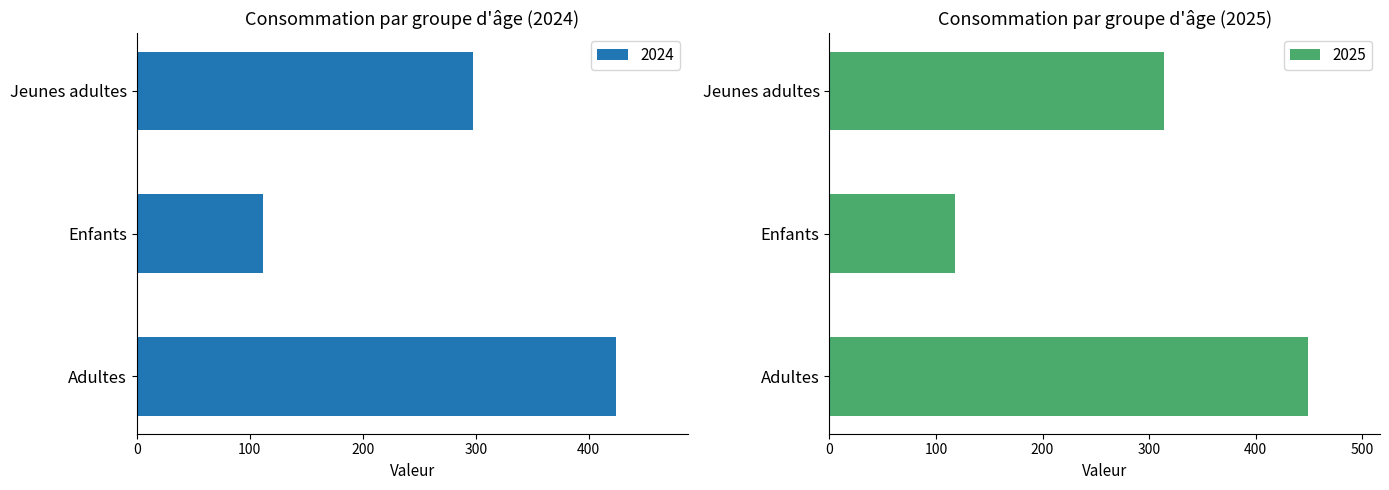

What is the label of the 1st bar from the left?

Adultes